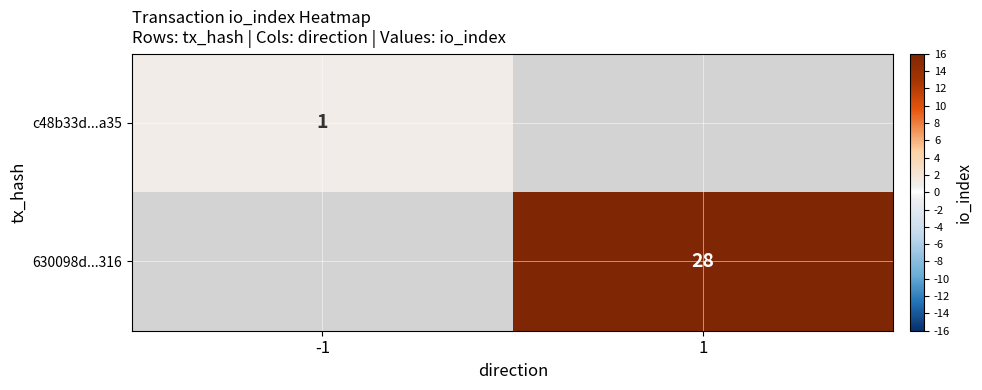

What is the smallest value displayed?

1.0